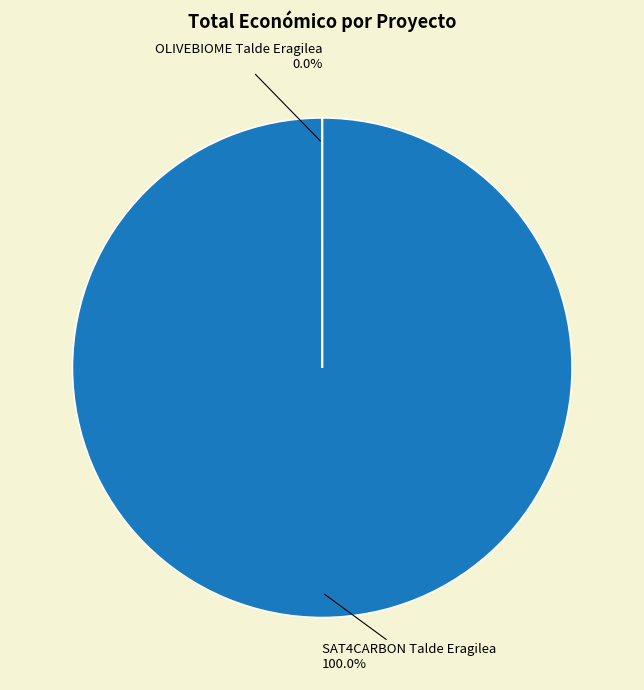

Is OLIVEBIOME Talde Eragilea the majority of the pie?

No